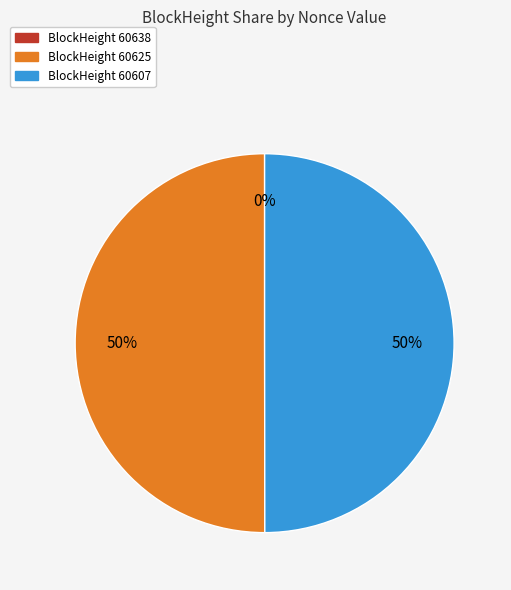

To the nearest percent, what percentage of the pie is BlockHeight 60607?

50%